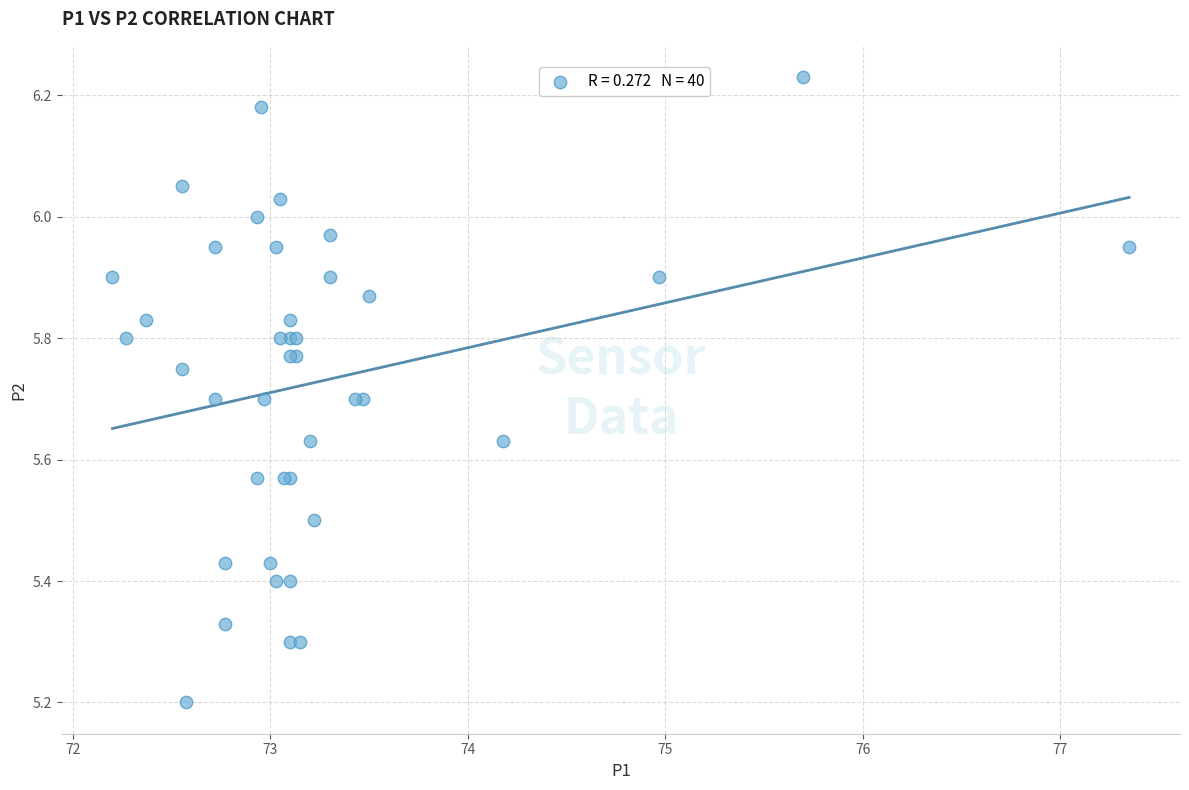

What Y value in the scatter plot is closest to 5?

5.2